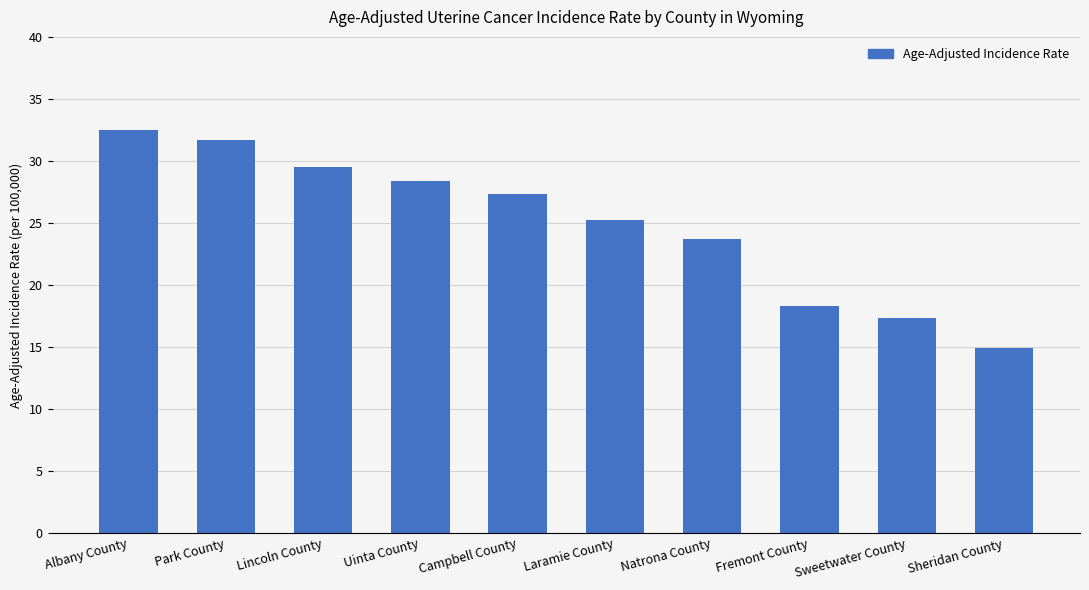

Rank the categories by value from highest to lowest.

Albany County, Park County, Lincoln County, Uinta County, Campbell County, Laramie County, Natrona County, Fremont County, Sweetwater County, Sheridan County